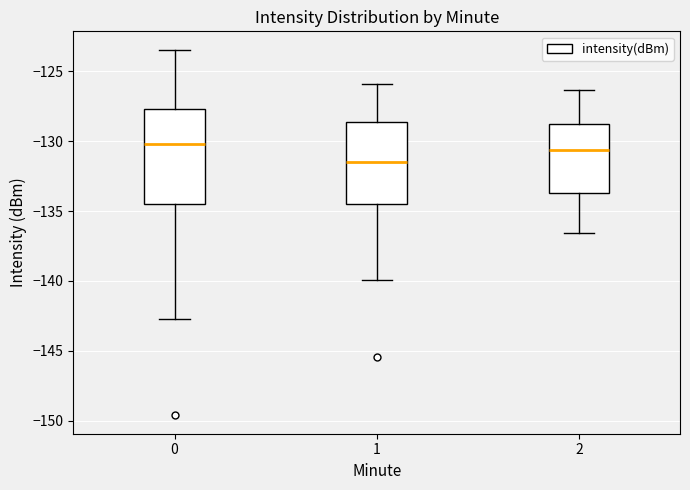

Comparing the boxes themselves (not the whiskers), which one is the tallest?

0